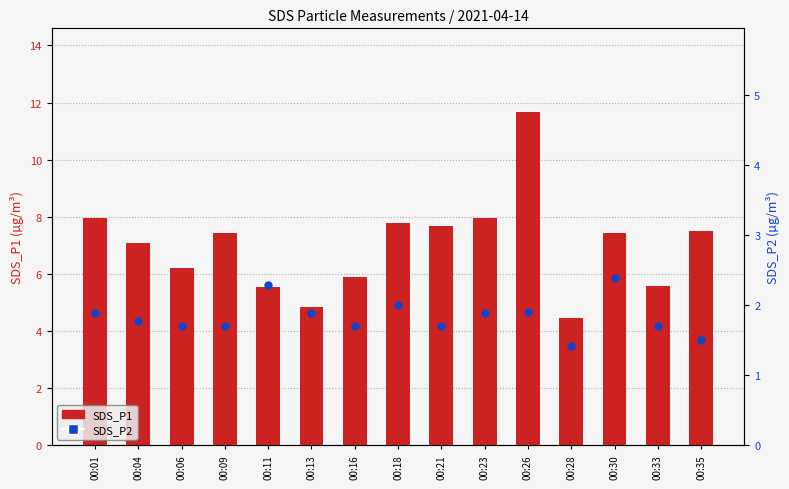

Is the value of SDS_P2 at 00:09 greater than the value of SDS_P1 at 00:06?

No